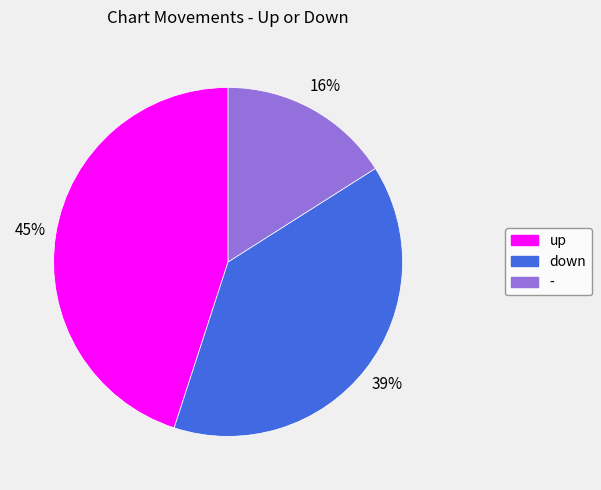

To the nearest percent, what is the combined percentage of up and down?

84%